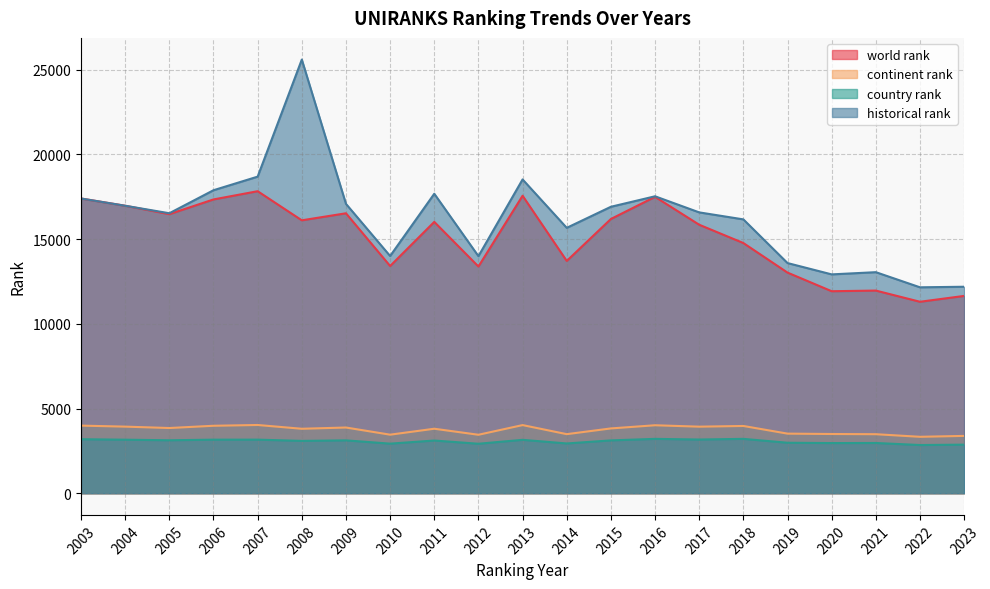

What is the value of the world rank point at the 13th from the left?

16185